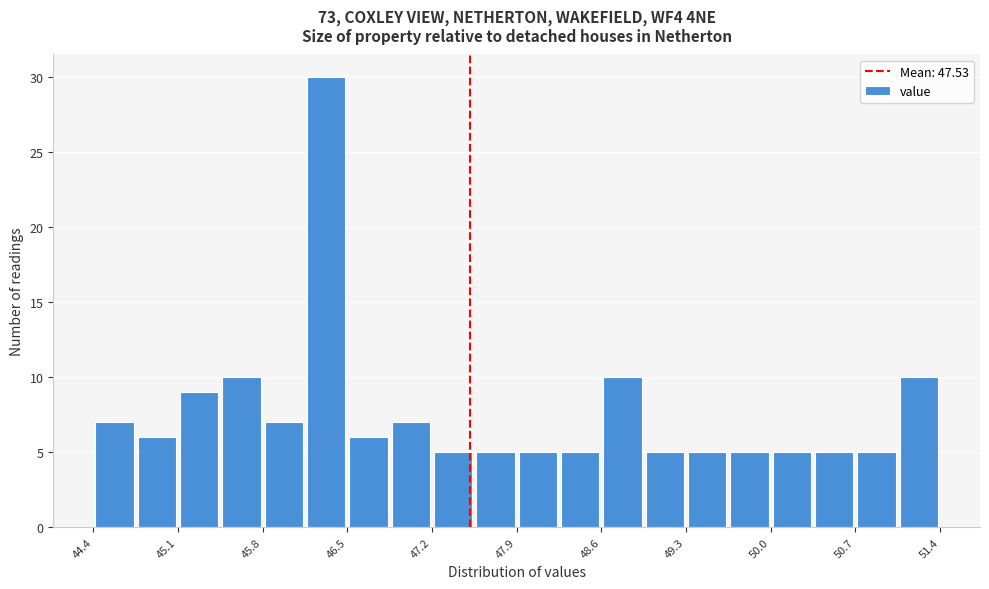

Read against the x-axis, roughly where is the centre of the tallest bar?

46.3